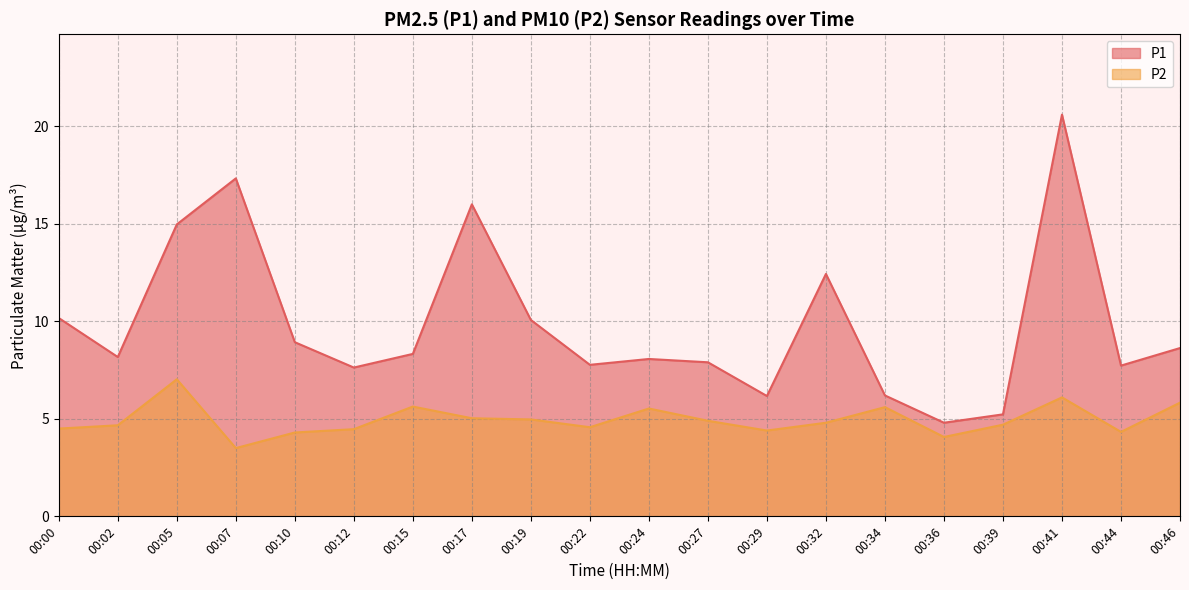

At which category is the sum across all series the highest?

00:41